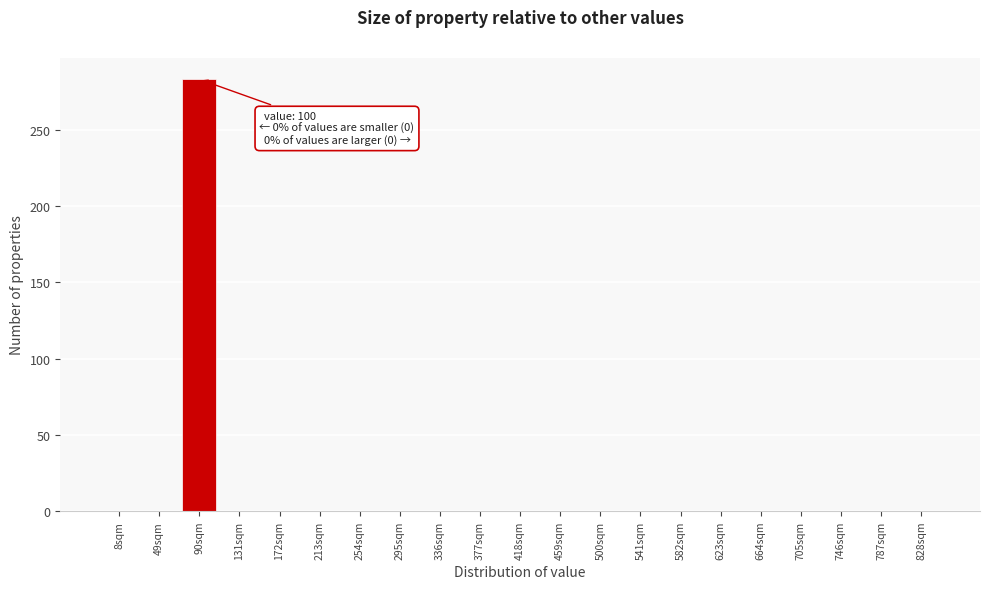

Reading left to right, what are all the values shown in this chart?

8sqm=0	49sqm=0	90sqm=283	131sqm=0	172sqm=0	213sqm=0	254sqm=0	295sqm=0	336sqm=0	377sqm=0	418sqm=0	459sqm=0	500sqm=0	541sqm=0	582sqm=0	623sqm=0	664sqm=0	705sqm=0	746sqm=0	787sqm=0	828sqm=0